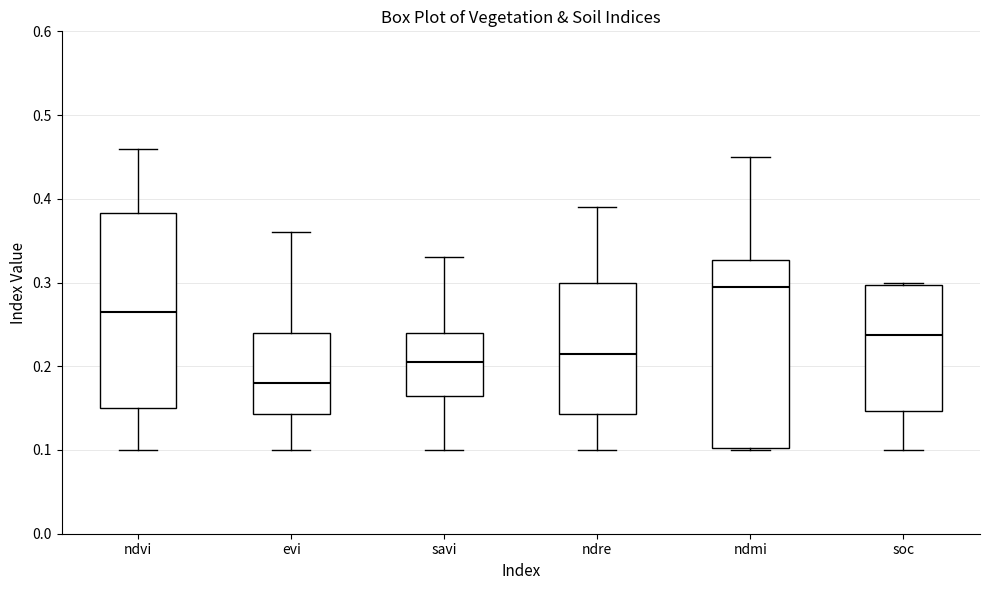

Which box's median line is the highest?

ndmi